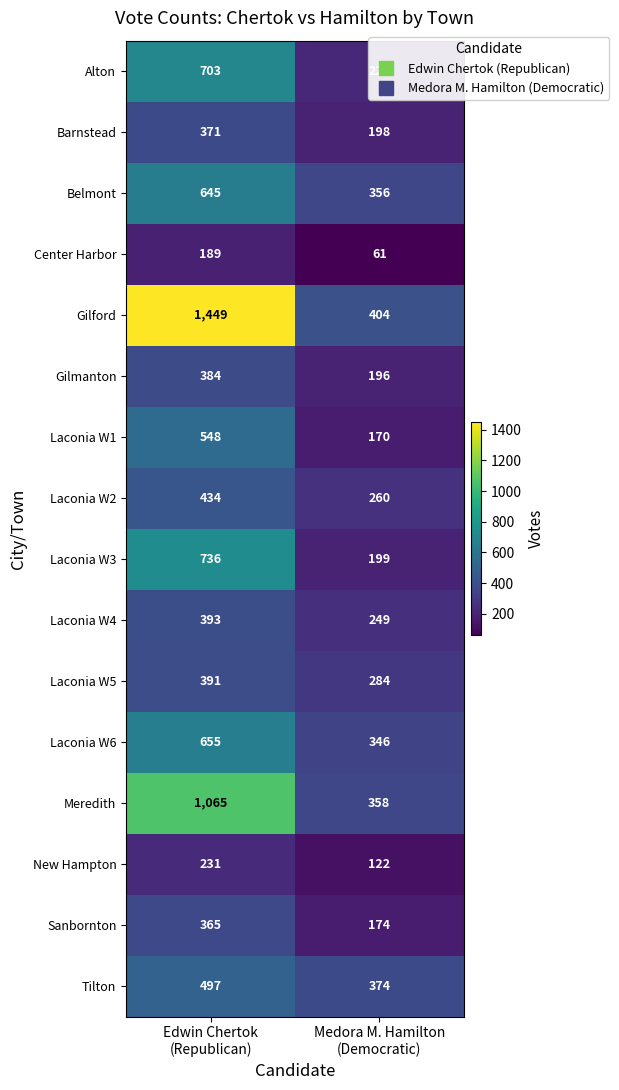

How many data points does each series have?

2